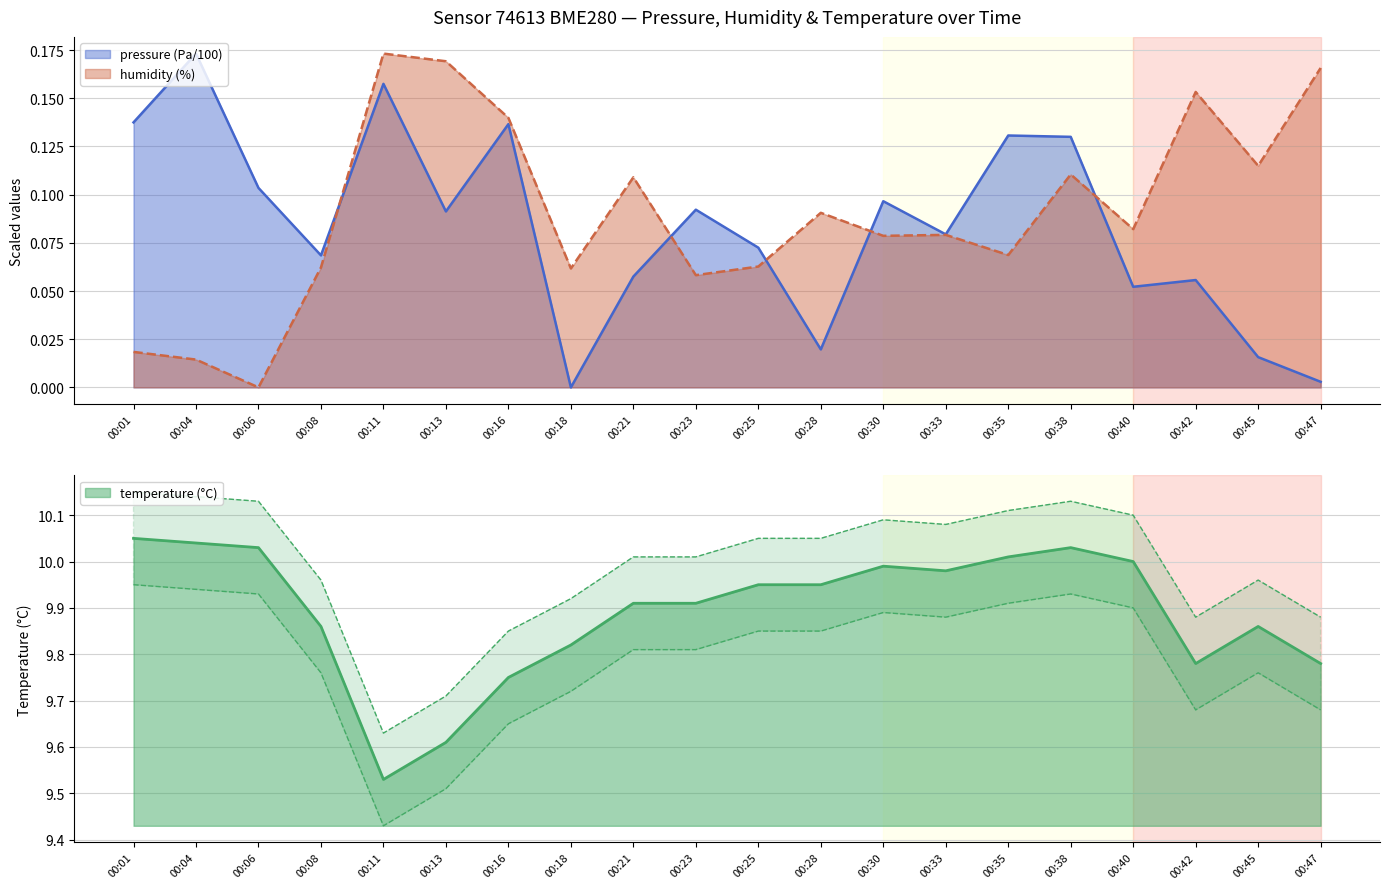

True or false: pressure has a value of 0.0 at 00:45.

True